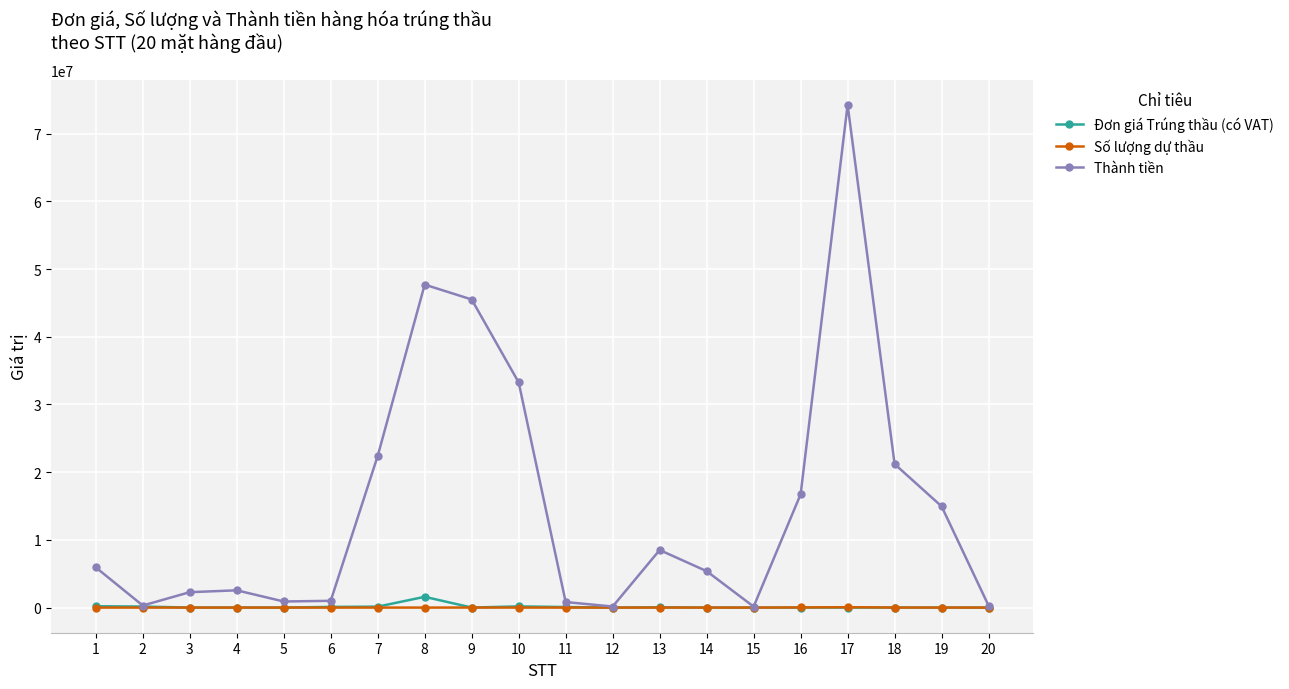

Which series has the widest spread of values?

Thành tiền